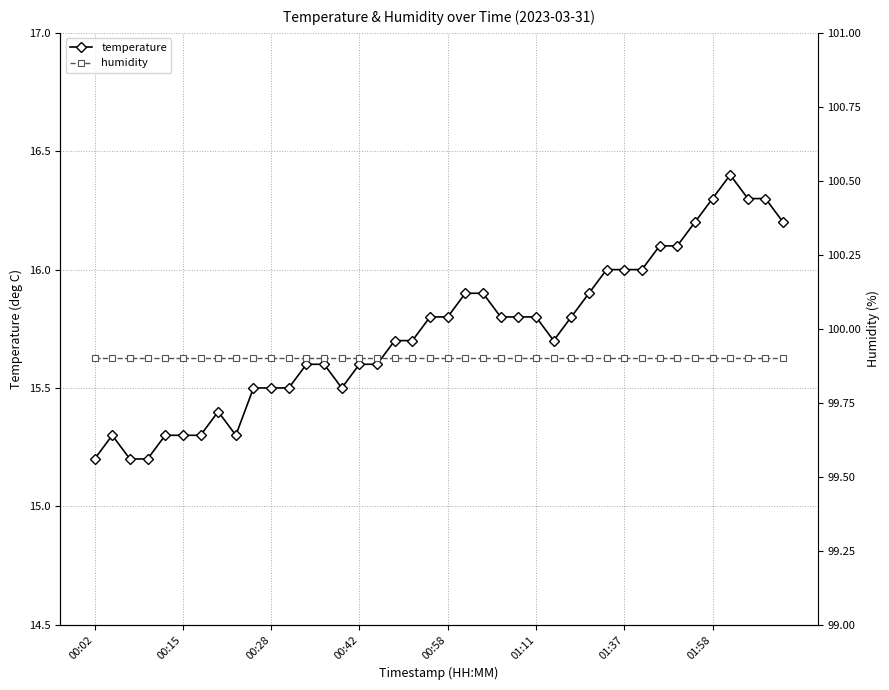

True or false: temperature has a value of 24.6 at 01:58.

False